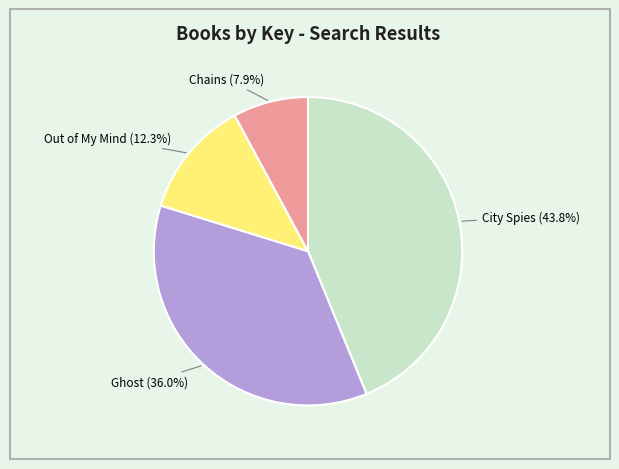

True or false: Chains accounts for 8% of the total.

True